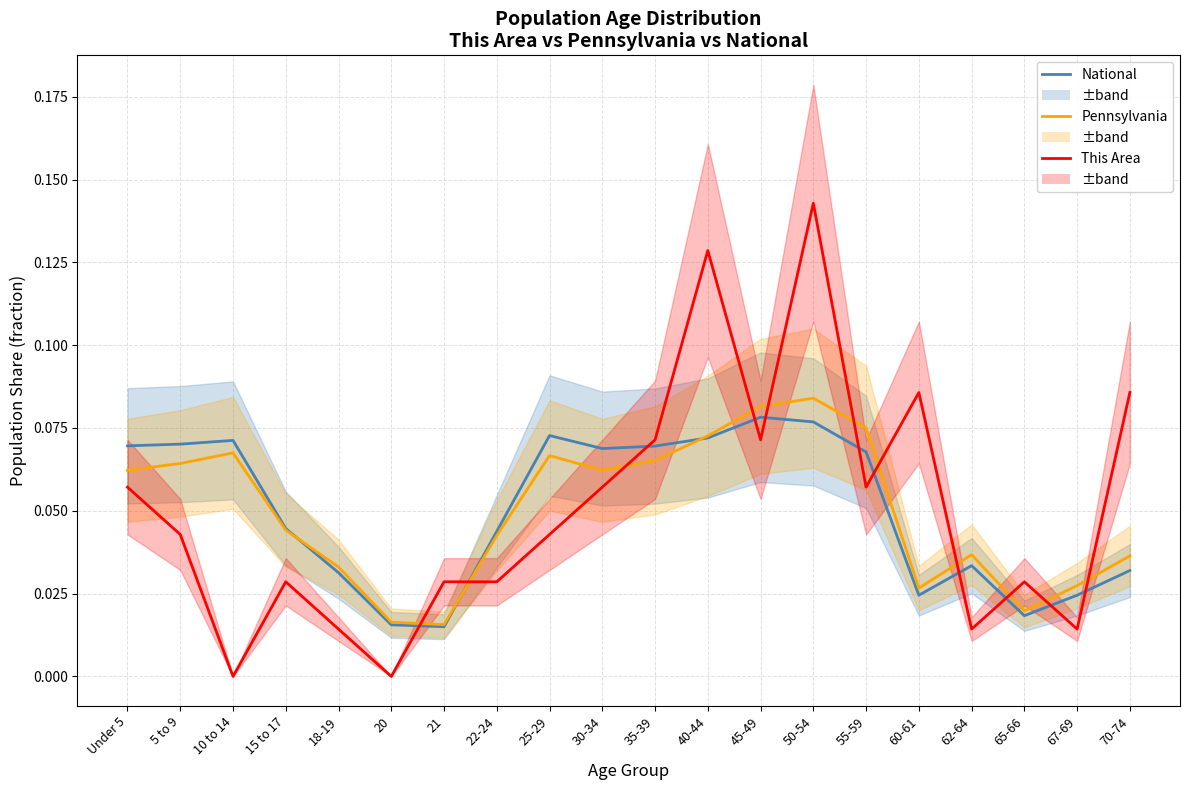

Is it true that National equals 0.1 at 40-44?

False